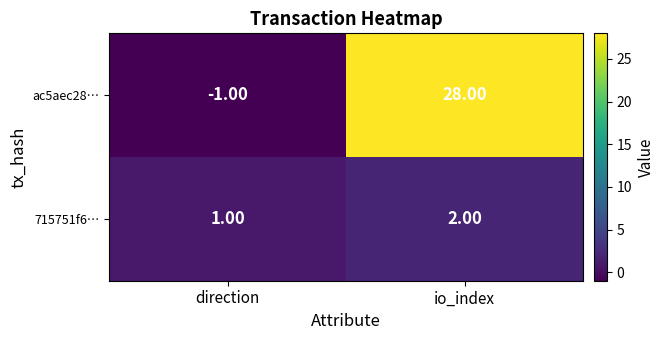

At io_index, list the series in order from smallest to largest.

715751f6…, ac5aec28…